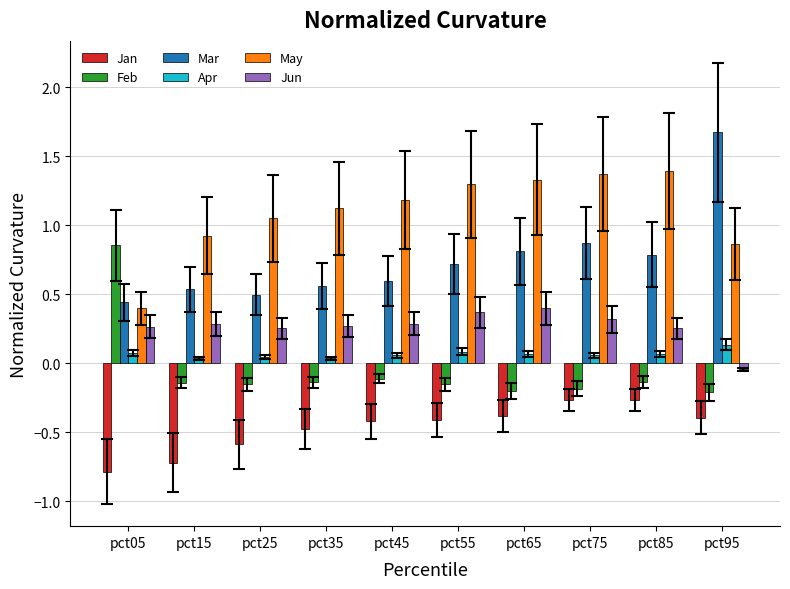

At which label does Feb first exceed 0?

pct05